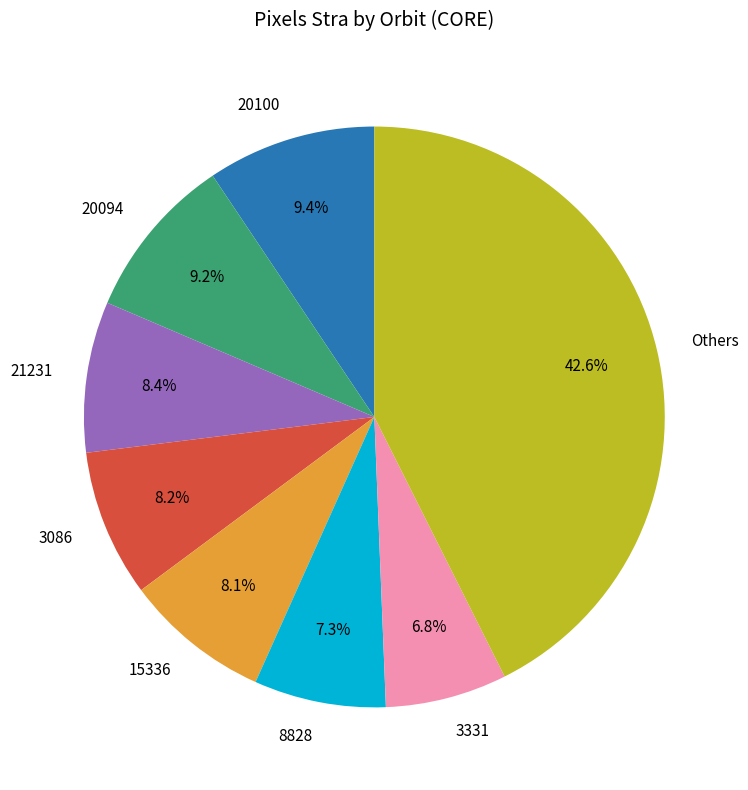

What percentage is the 20094 slice, to the nearest percent?

9%